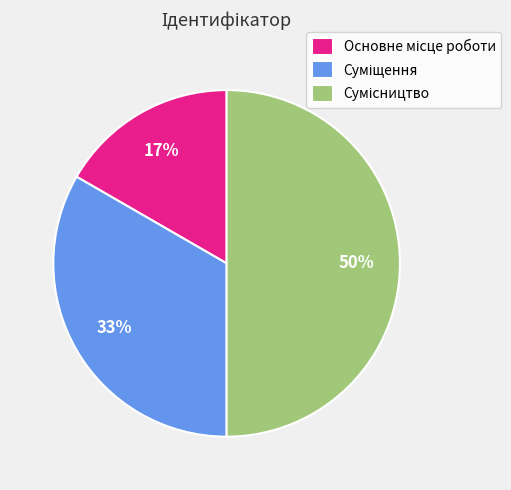

How many slices are in this pie chart?

3